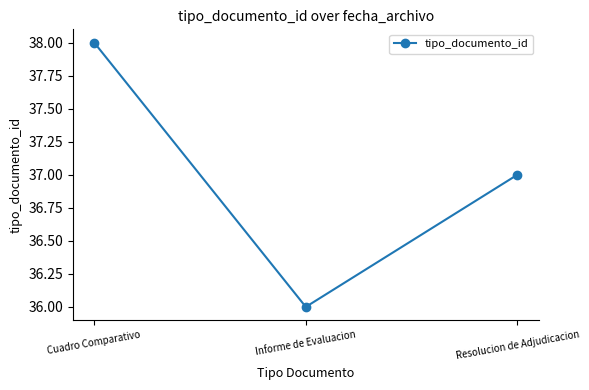

True or false: the data shows 36 at Informe de Evaluacion.

True